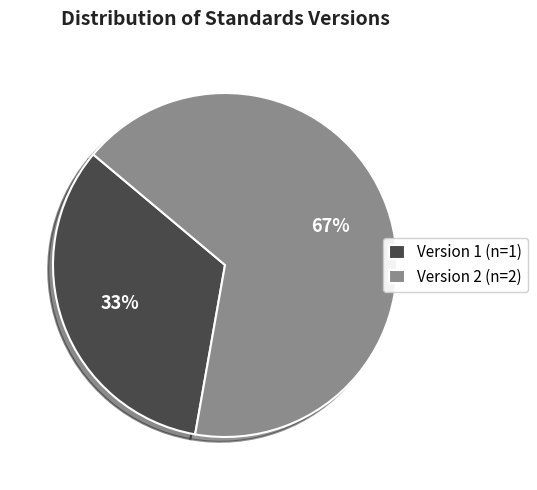

Is there any slice that represents more than half of the pie?

Yes